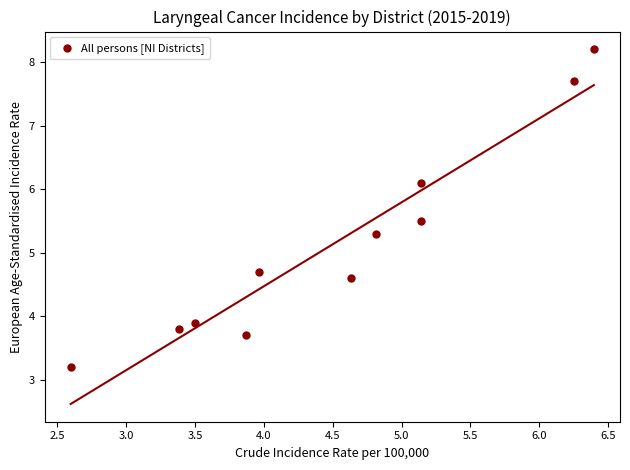

What is the average X value?

4.5